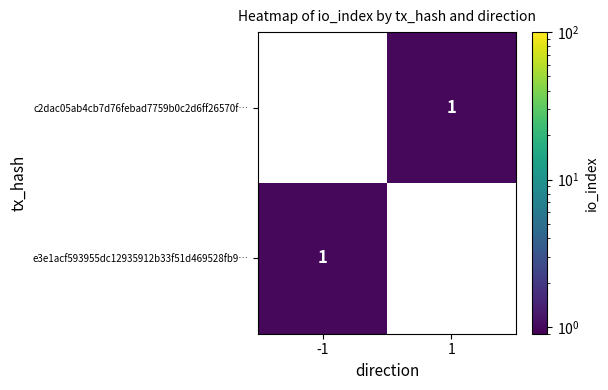

Is it true that c2dac05ab4cb7d76febad7759b0c2d6ff26570f… equals 1 at 1?

True